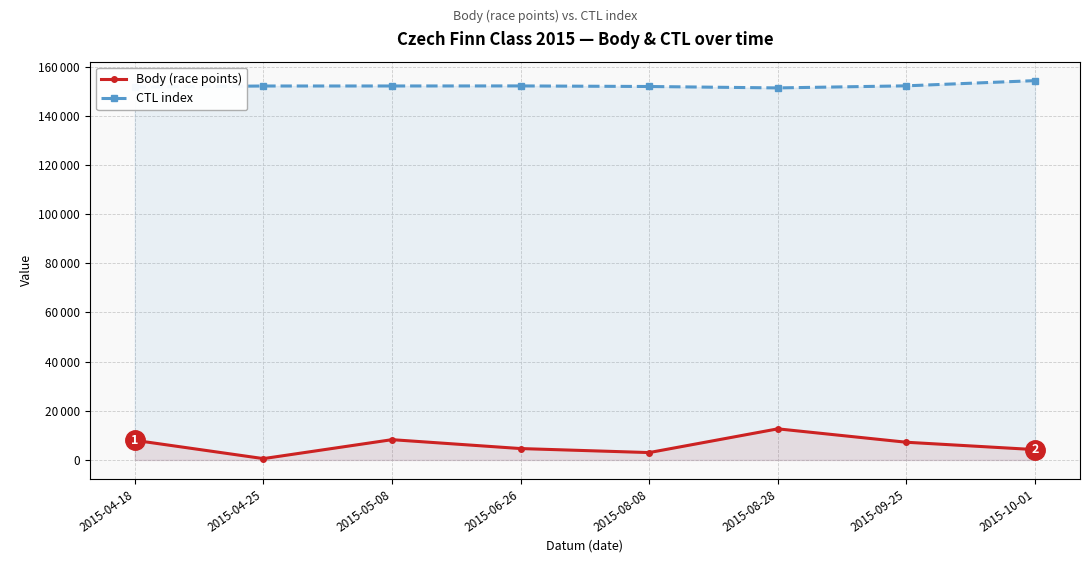

What is the maximum value for CTL index?

154295